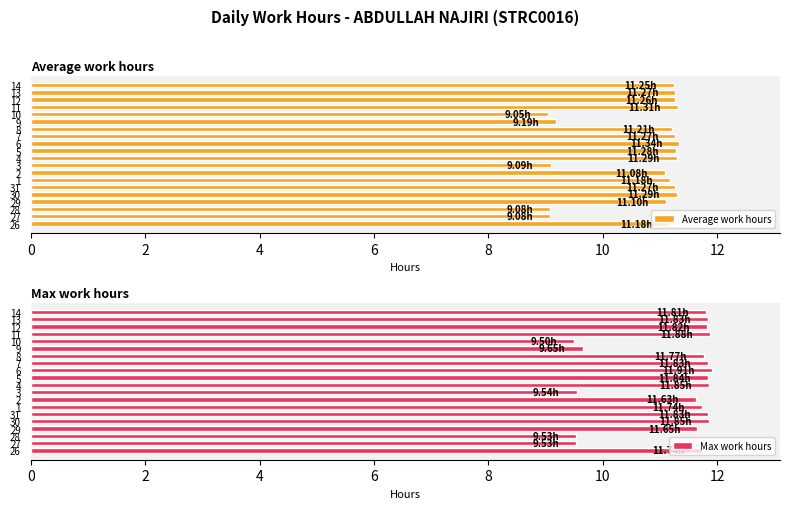

Rank the series by their average value, from lowest to highest.

Average work hours, Max work hours